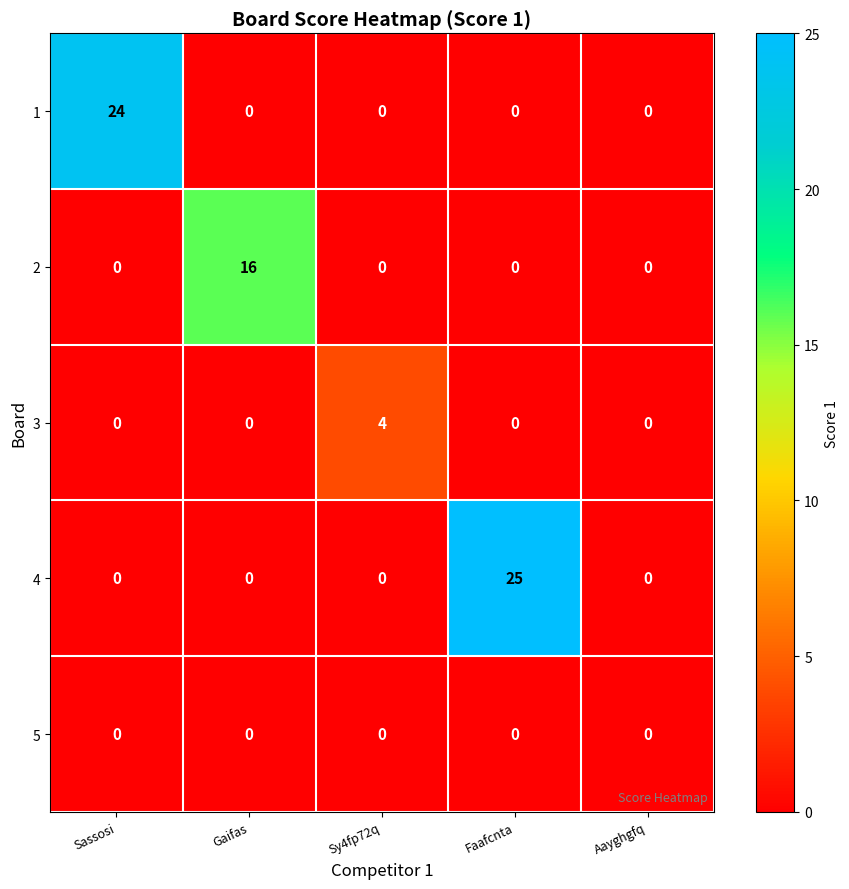

Rank the series by their maximum value, from lowest to highest.

5, 3, 2, 1, 4